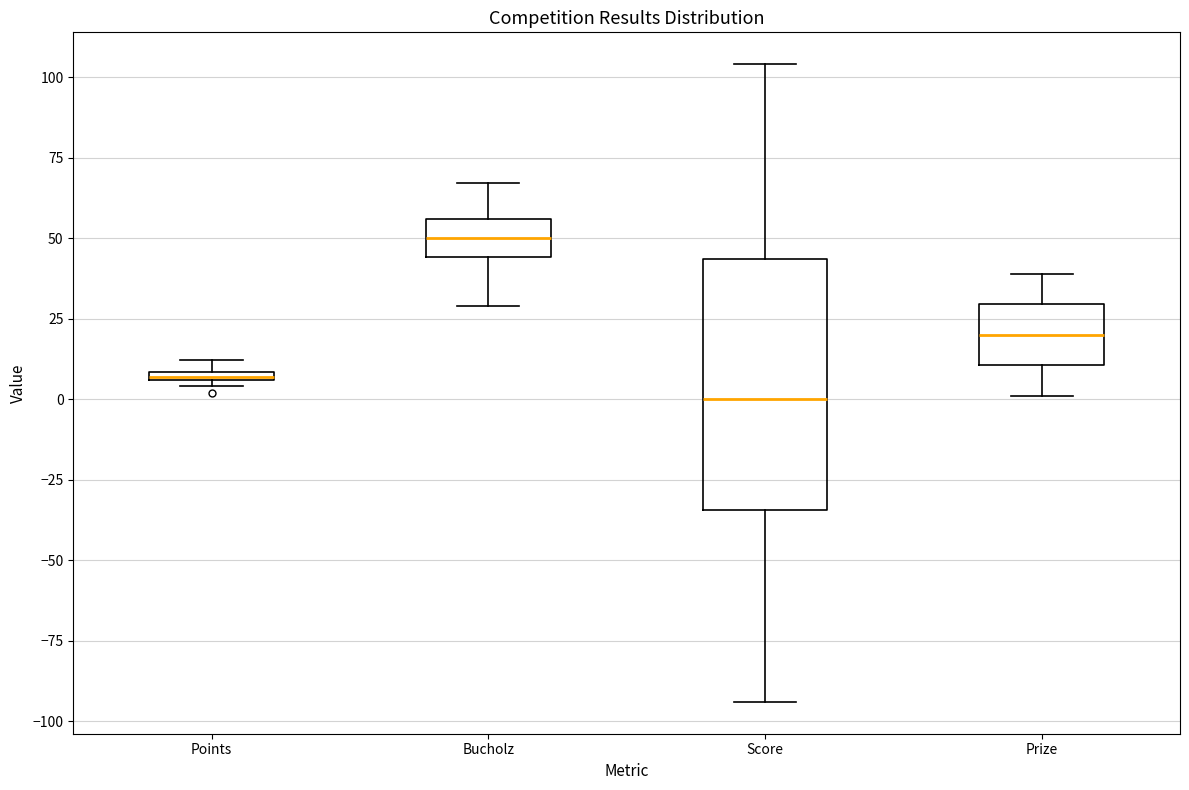

Which box's median line is the highest?

Bucholz